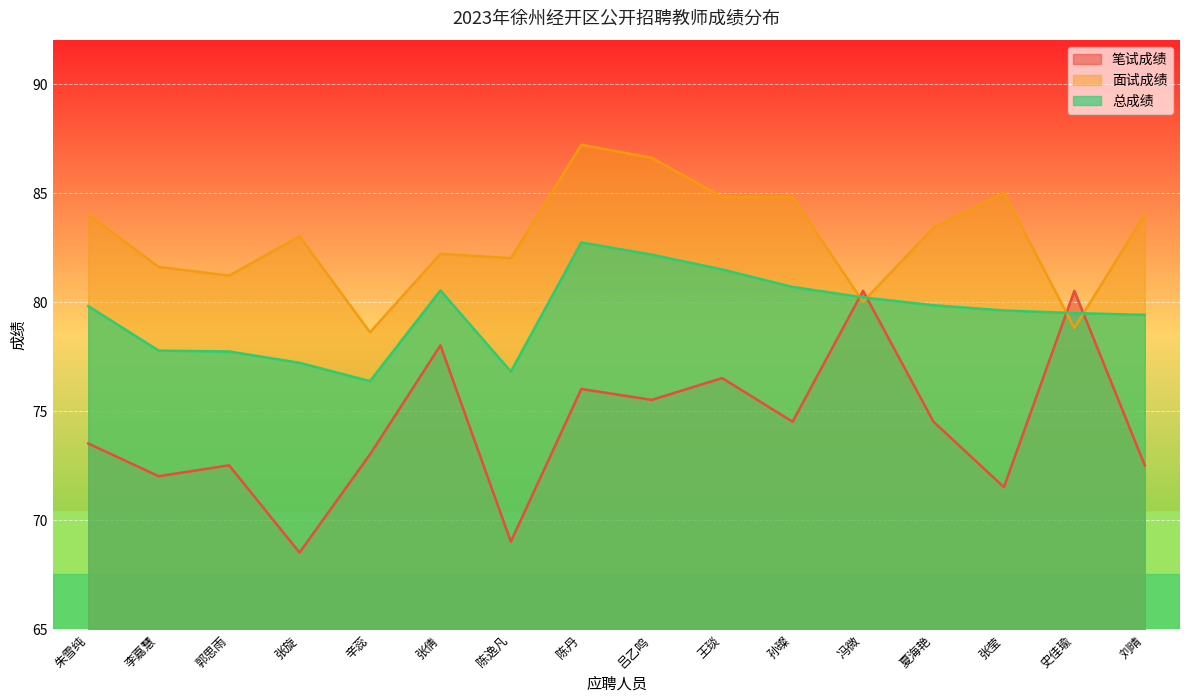

Which series ends up on top after the final intersection of 总成绩 and 面试成绩?

面试成绩